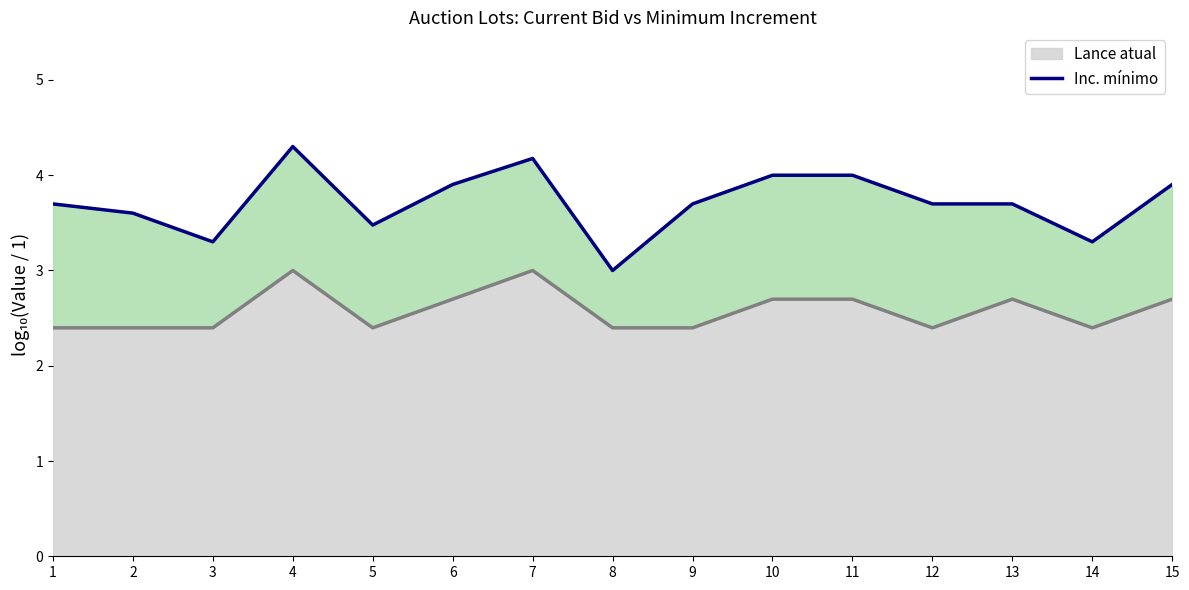

Which label corresponds to the smallest value in the chart?

1